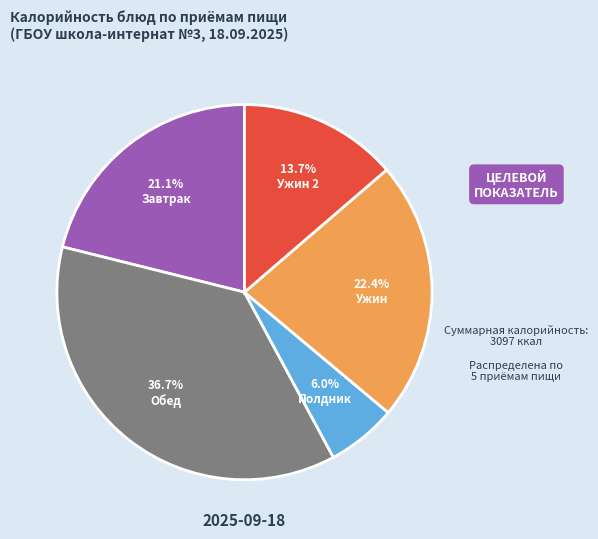

Which category has the biggest portion of the pie?

Обед